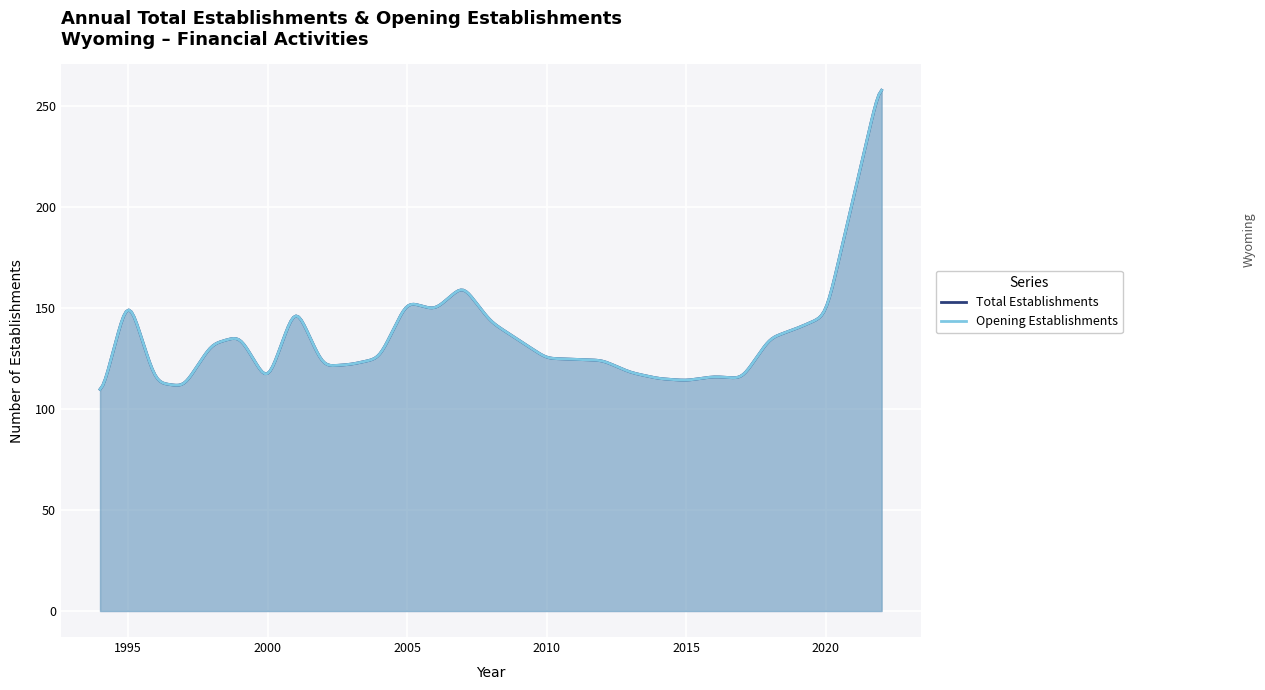

Between 2012 and 2000, which is larger?

2012